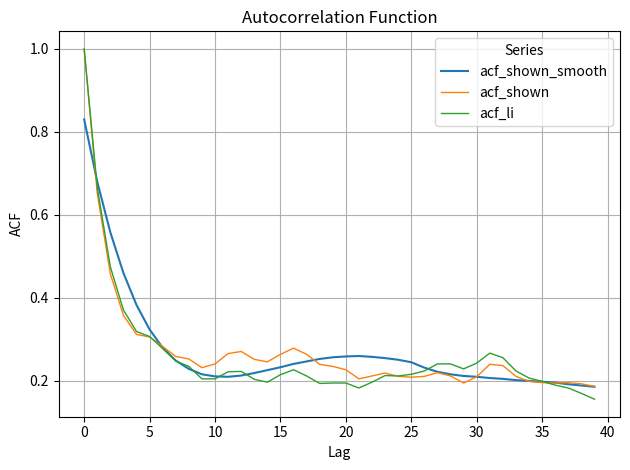

What is the highest value of the acf_shown series?

1.0